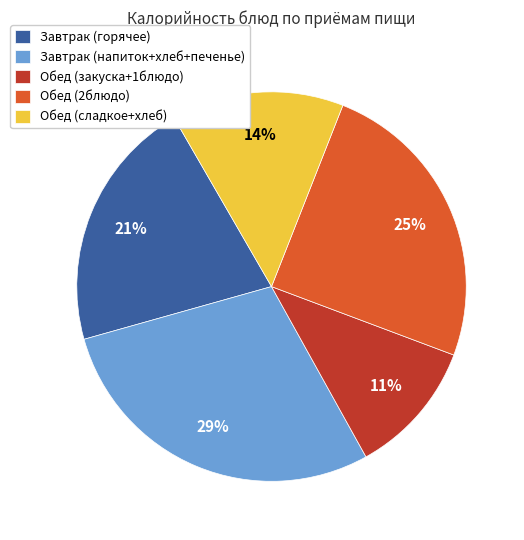

Is there a majority slice in this chart?

No